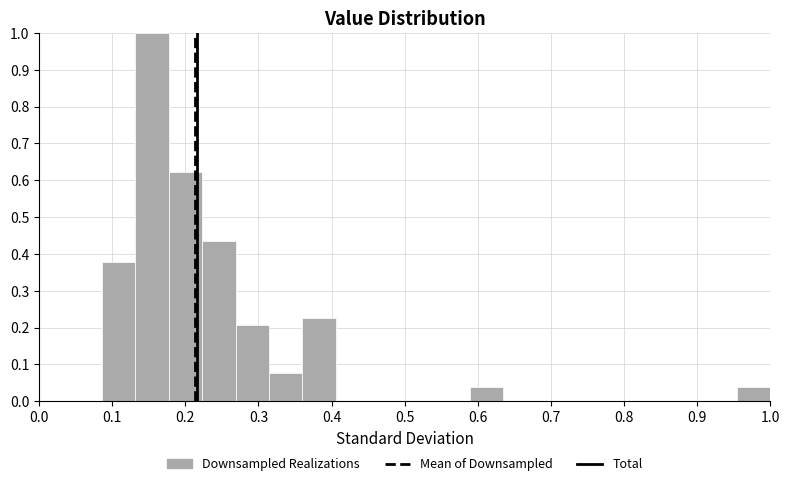

How tall is the bar that spans 0.22 to 0.27 on the x-axis? Neither the bar edges nor the heights are printed on the chart, so give them approximately, as read against the axes.

0.43